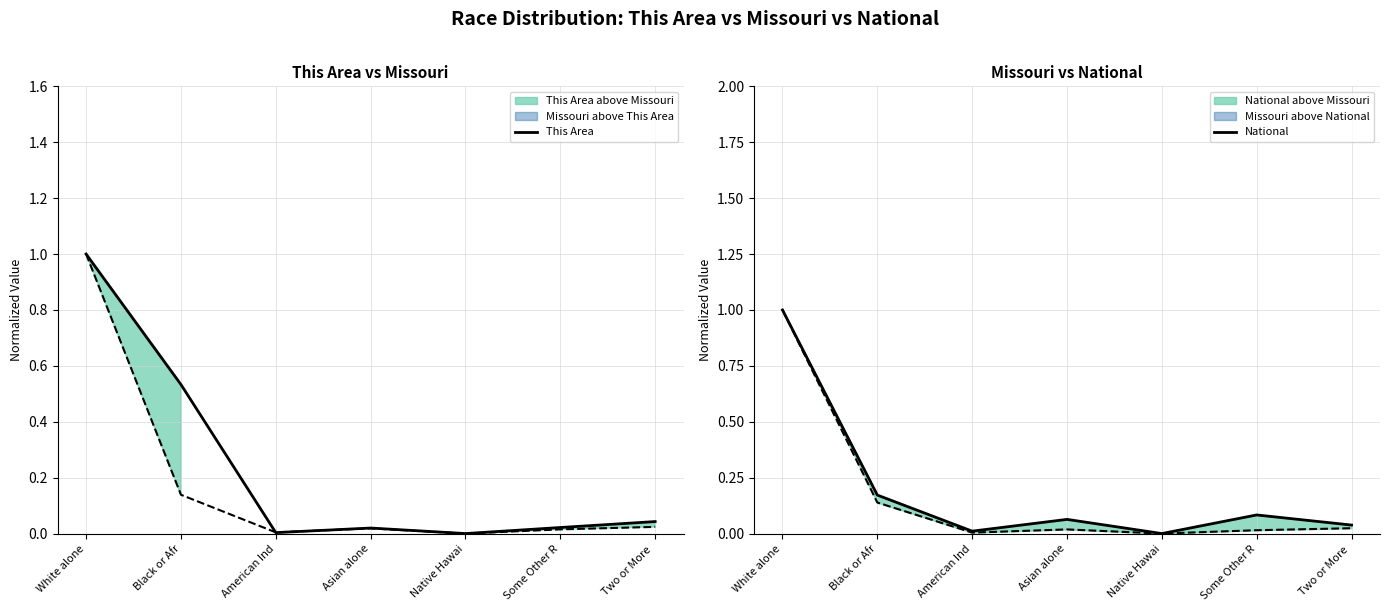

How many data points in National are above 0?

6